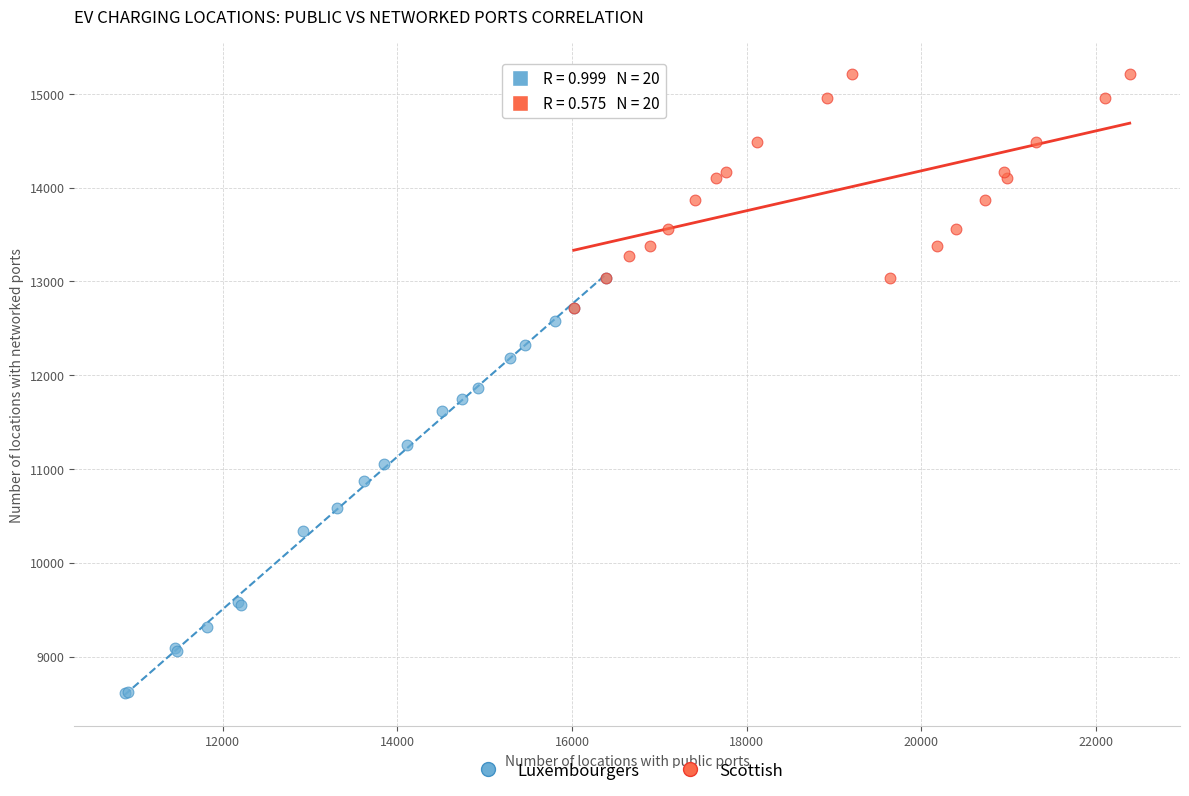

Which series reaches the minimum Y coordinate?

Luxembourgers